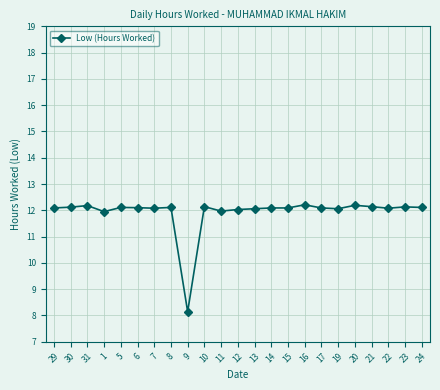

Between 14 and 16, which is larger?

16